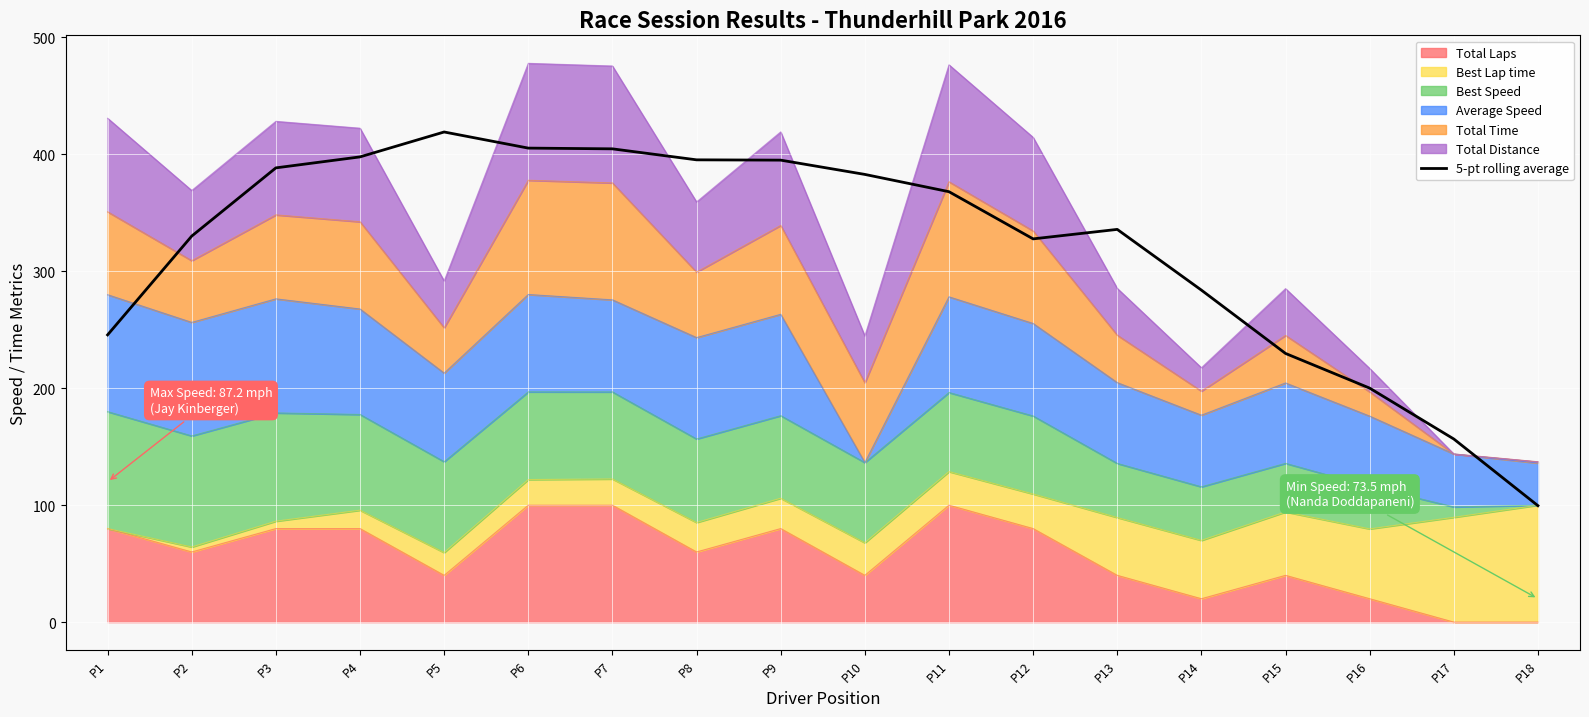

Between P6 and P3, which is larger?

P6